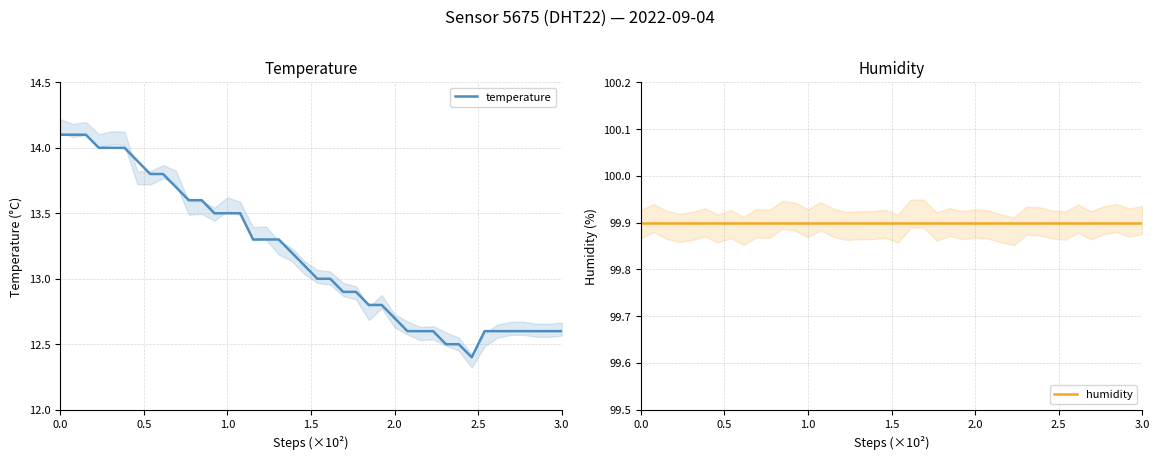

Reading right to left, what are all the values shown in this chart?

temperature: 12.6	12.6	12.6	12.6	12.6	12.6	12.6	12.4	12.5	12.5	12.6	12.6	12.6	12.7	12.8	12.8	12.9	12.9	13.0	13.0	13.1	13.2	13.3	13.3	13.3	13.5	13.5	13.5	13.6	13.6	13.7	13.8	13.8	13.9	14.0	14.0	14.0	14.1	14.1	14.1
humidity: 99.9	99.9	99.9	99.9	99.9	99.9	99.9	99.9	99.9	99.9	99.9	99.9	99.9	99.9	99.9	99.9	99.9	99.9	99.9	99.9	99.9	99.9	99.9	99.9	99.9	99.9	99.9	99.9	99.9	99.9	99.9	99.9	99.9	99.9	99.9	99.9	99.9	99.9	99.9	99.9